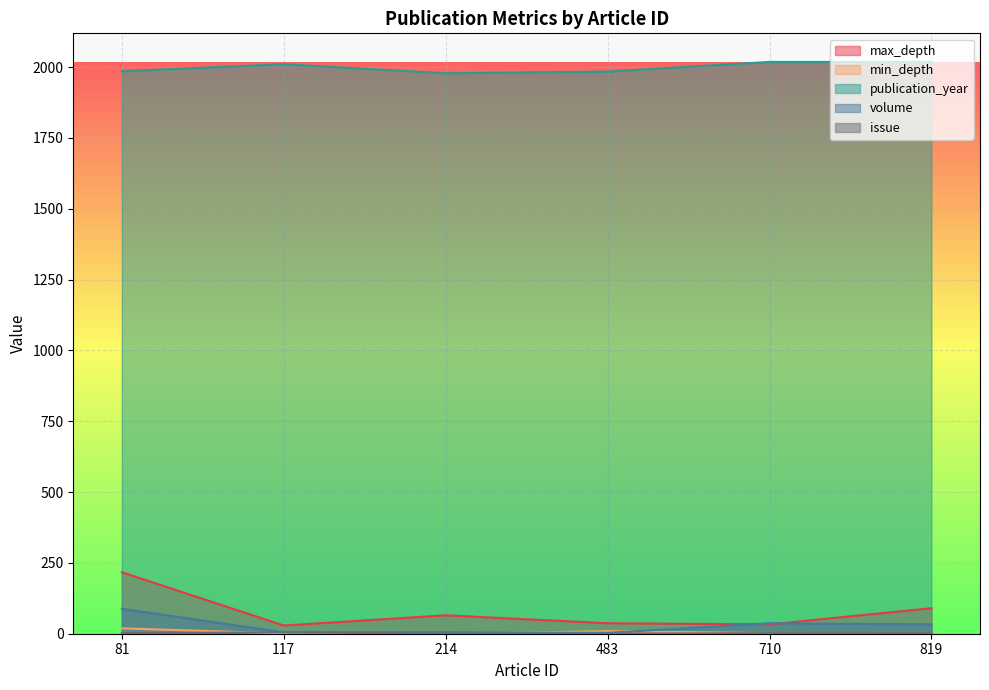

Which series has the largest total across all categories?

publication_year